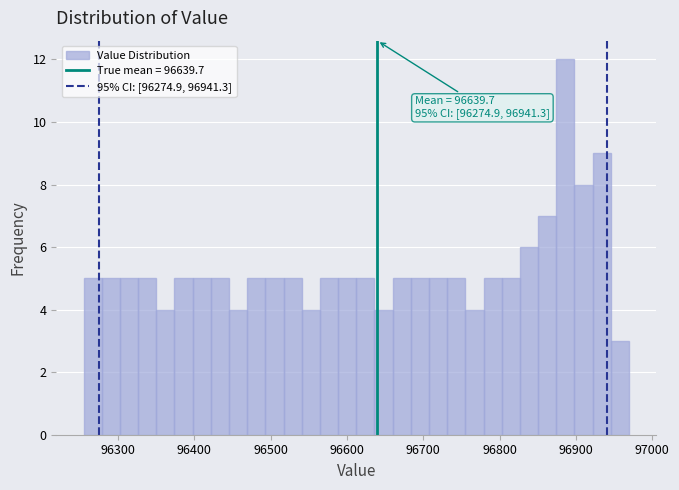

Around what value on the x-axis is the tallest bar? Give the approximate position of its centre, as read against the axis.

96890